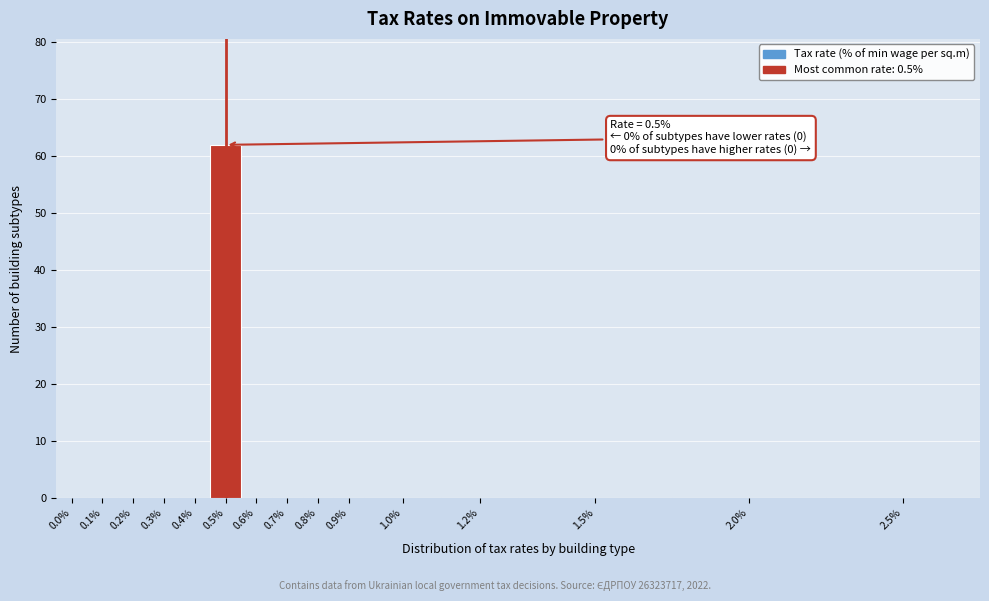

Reading left to right, transcribe all the data shown in this chart.

0.0%=0	0.1%=0	0.2%=0	0.3%=0	0.4%=0	0.5%=62	0.6%=0	0.7%=0	0.8%=0	0.9%=0	1.0%=0	1.2%=0	1.5%=0	2.0%=0	2.5%=0